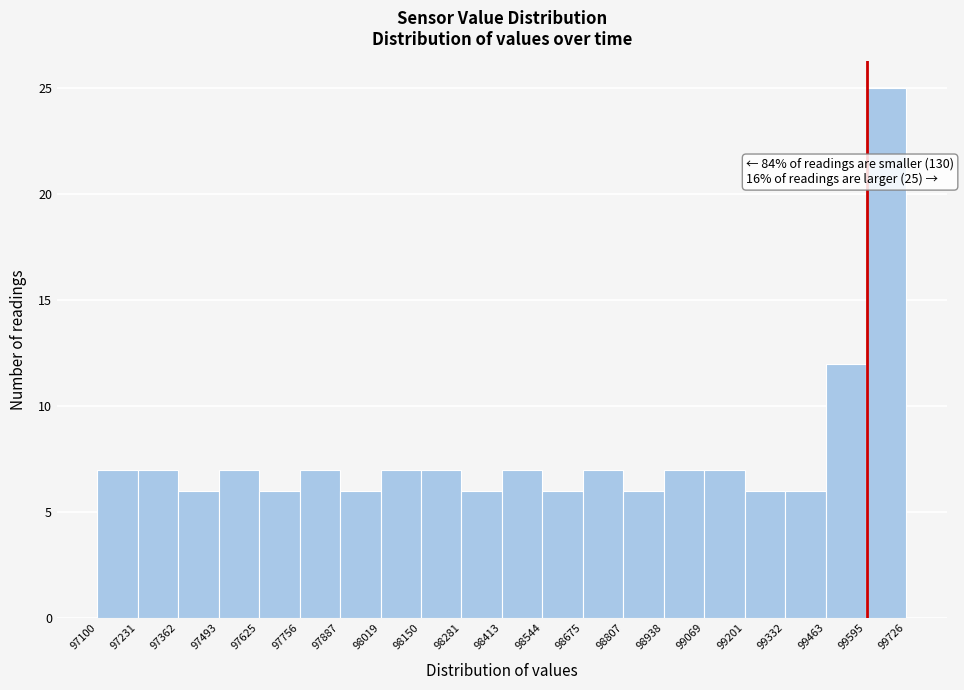

Which range on the x-axis has the tallest bar?

99595 to 99726